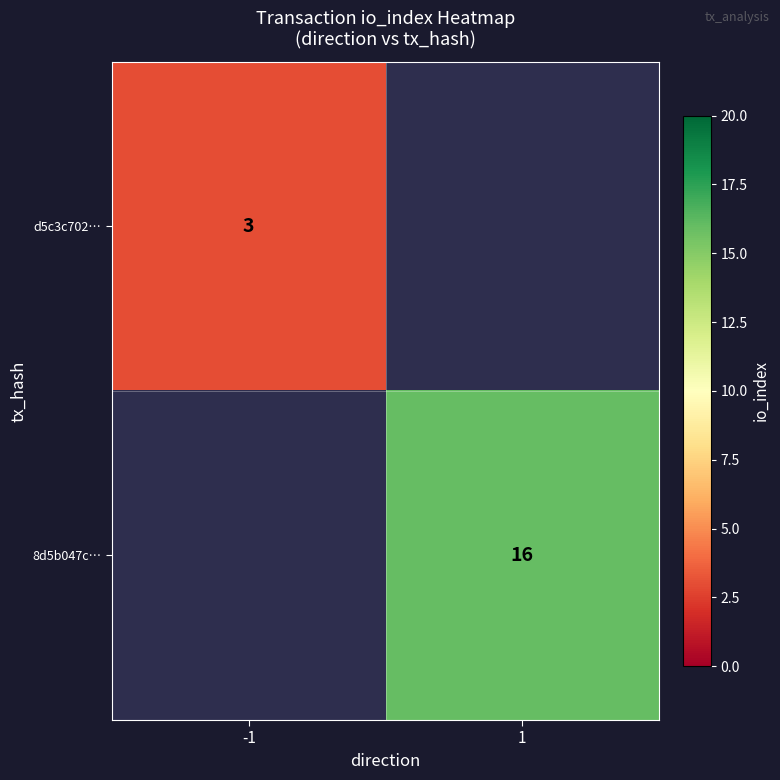

How many data points does each series have?

2